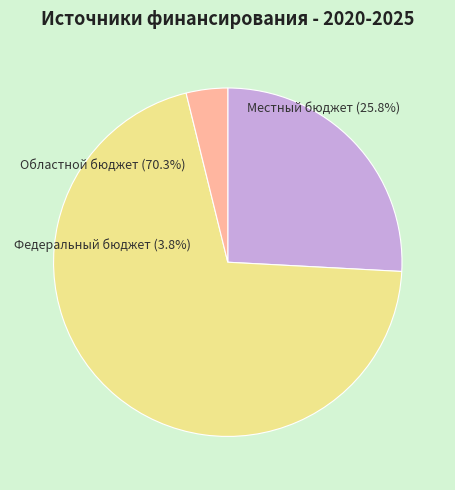

Which has a higher value, Федеральный бюджет or Областной бюджет?

Областной бюджет